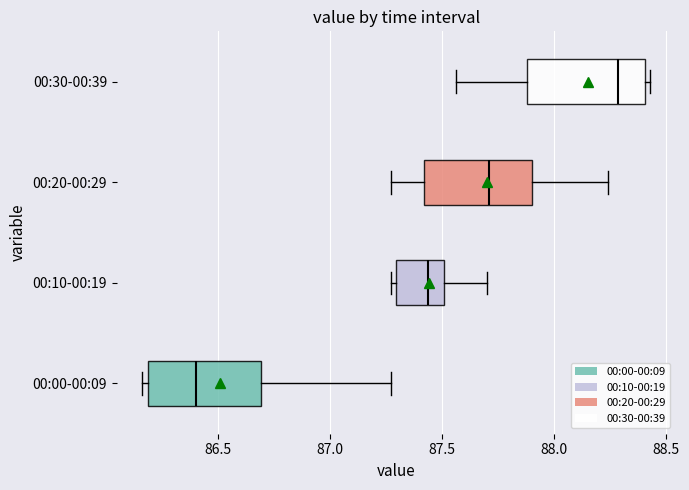

Which box's median line is the furthest to the right?

00:30-00:39